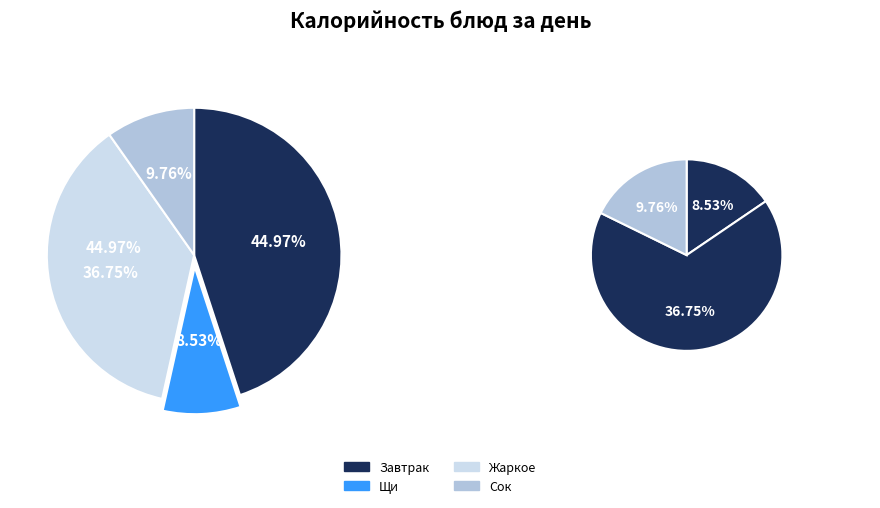

What percentage is the Обед (Сок) slice, to the nearest percent?

10%